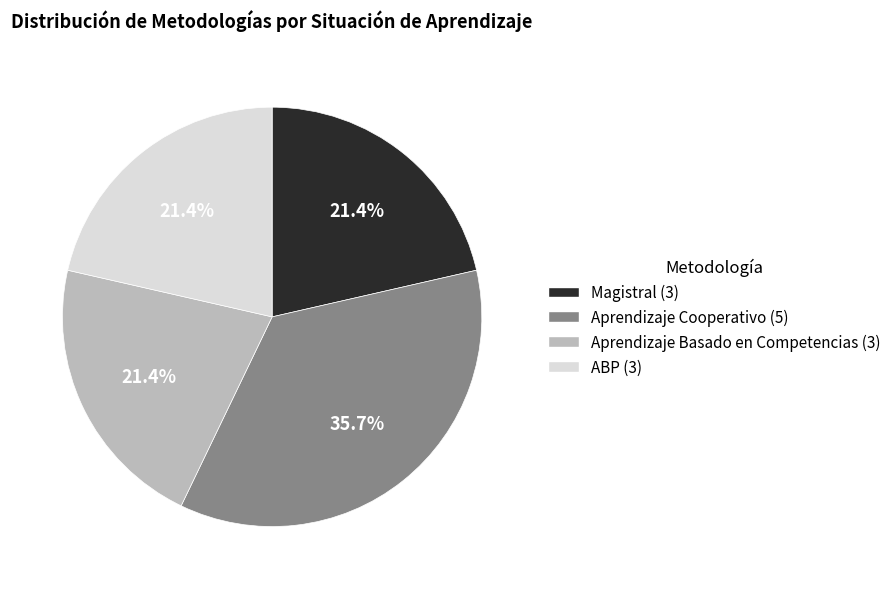

Is Aprendizaje Cooperativo the majority of the pie?

No